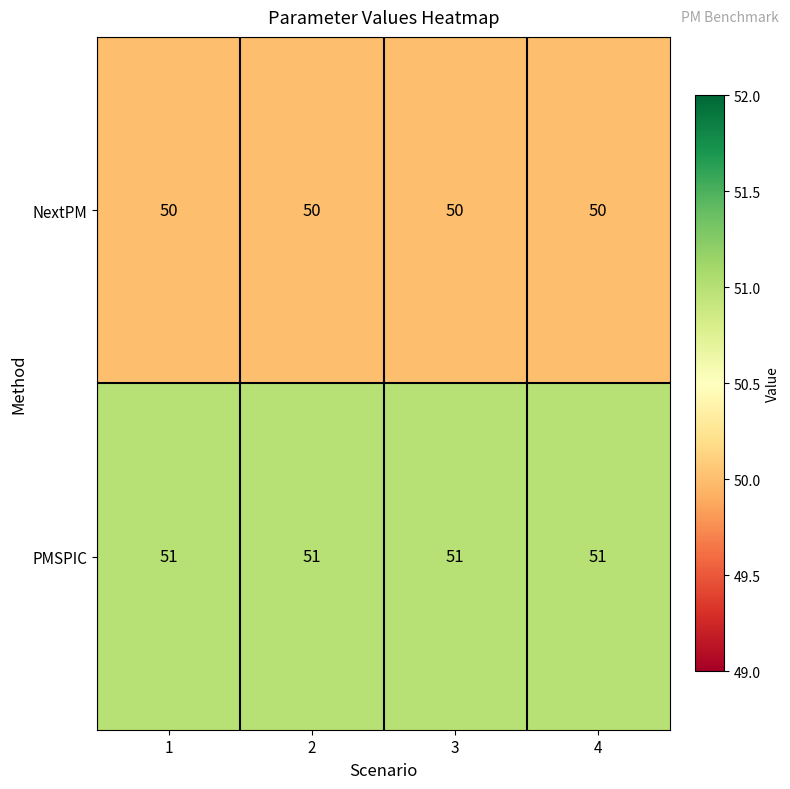

True or false: PMSPIC has a value of 51 at 2.

True